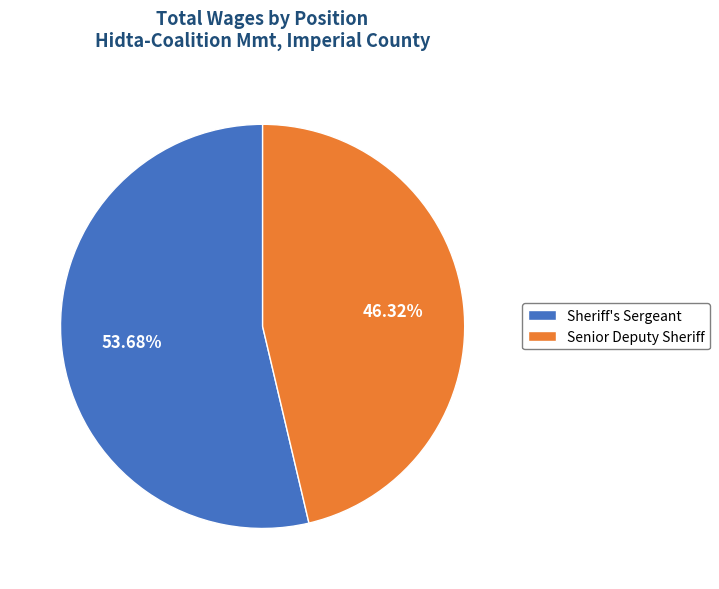

To the nearest percent, what portion does Sheriff's Sergeant represent?

54%